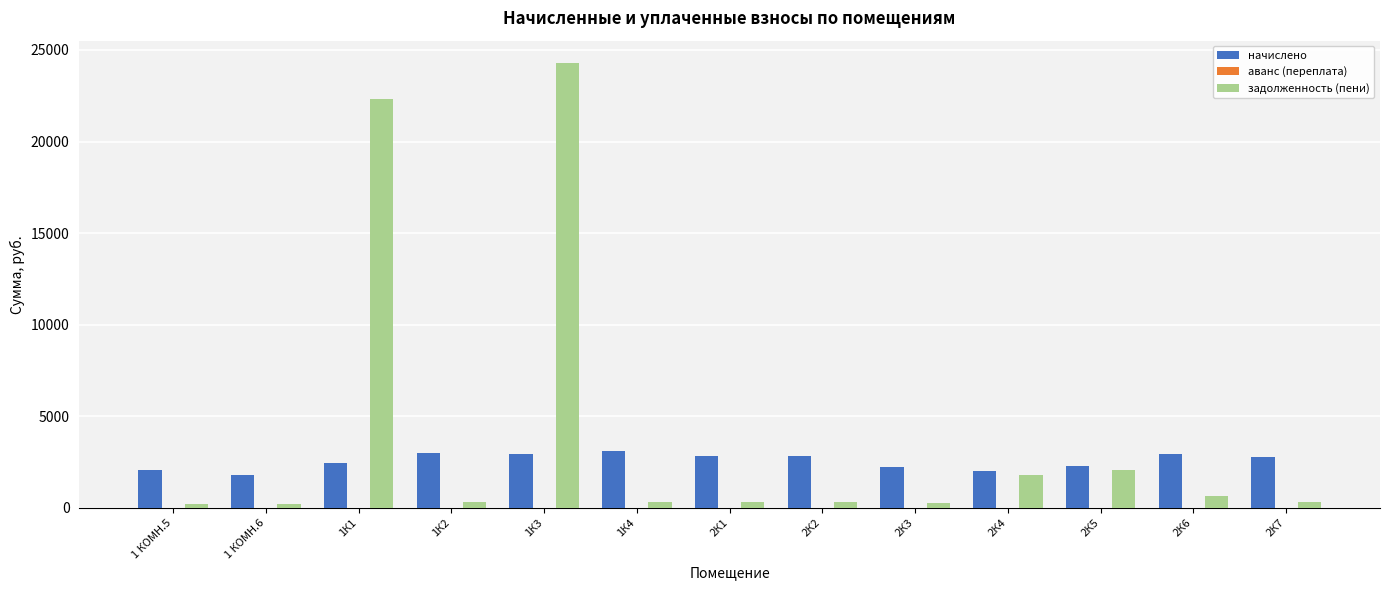

Rank the series at 2К2 from lowest to highest value.

задолженность (пени), начислено